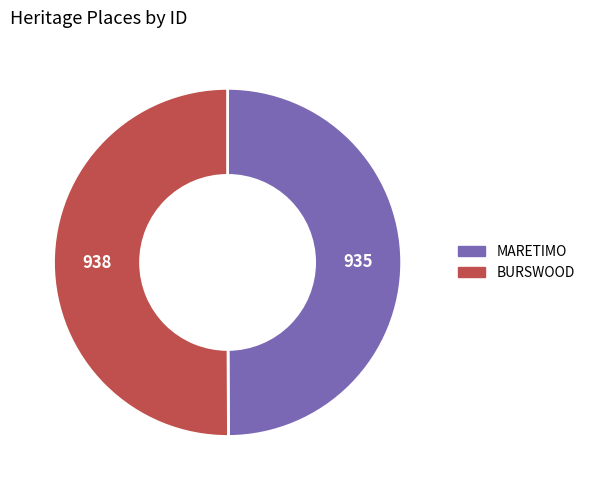

Is it true that BURSWOOD is 50% of the pie?

True